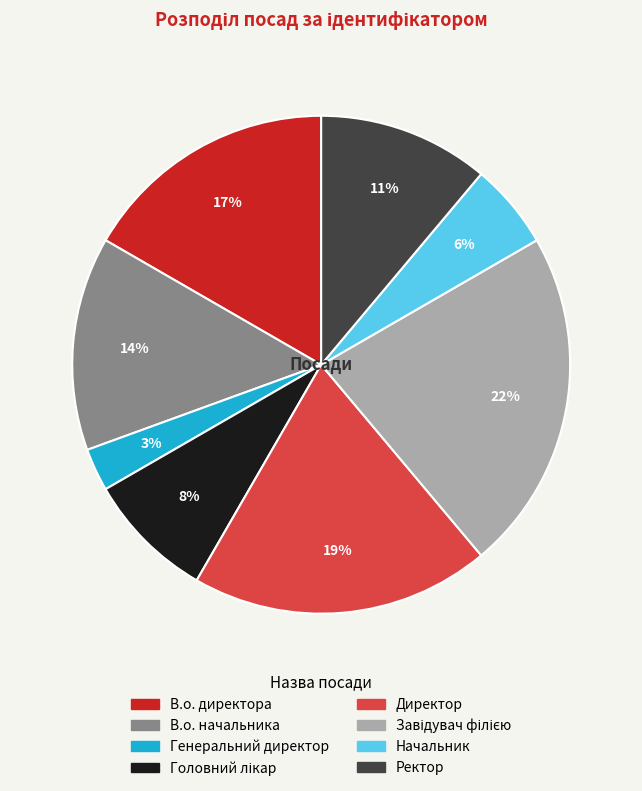

To the nearest percent, what percentage of the pie is Ректор?

11%